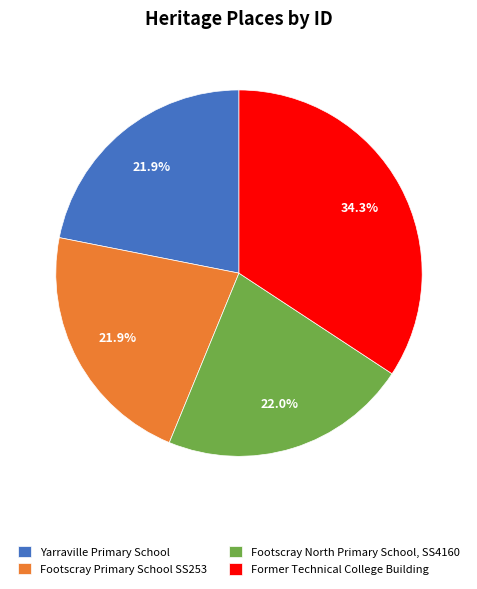

Between Footscray North Primary School, SS4160 and Former Technical College Building, which is larger?

Former Technical College Building